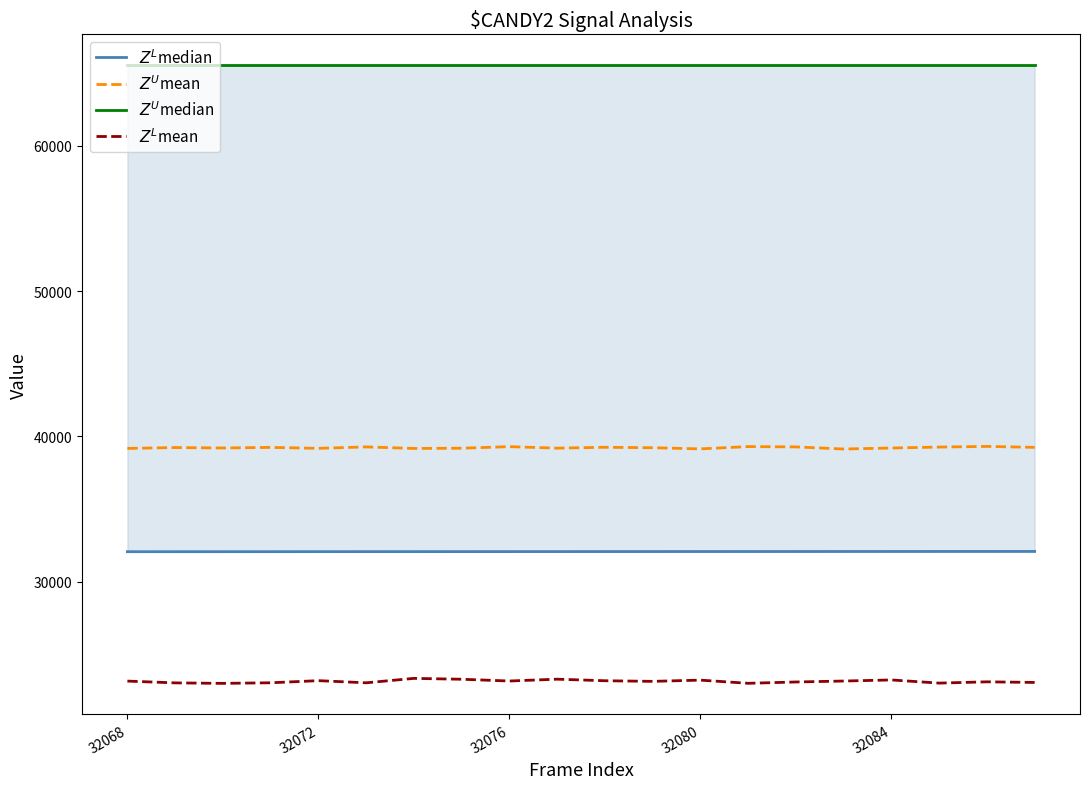

At which category is the sum across all series the highest?

6